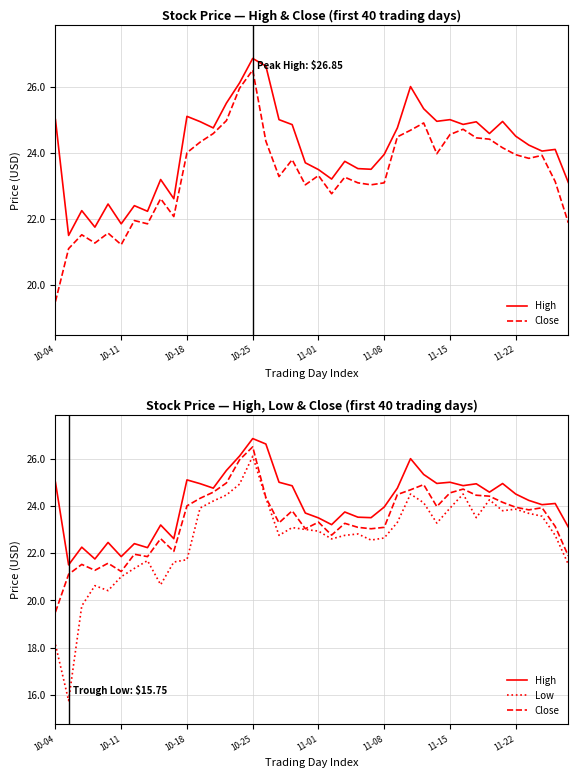

Where does the Close series first go above 23?

10-18